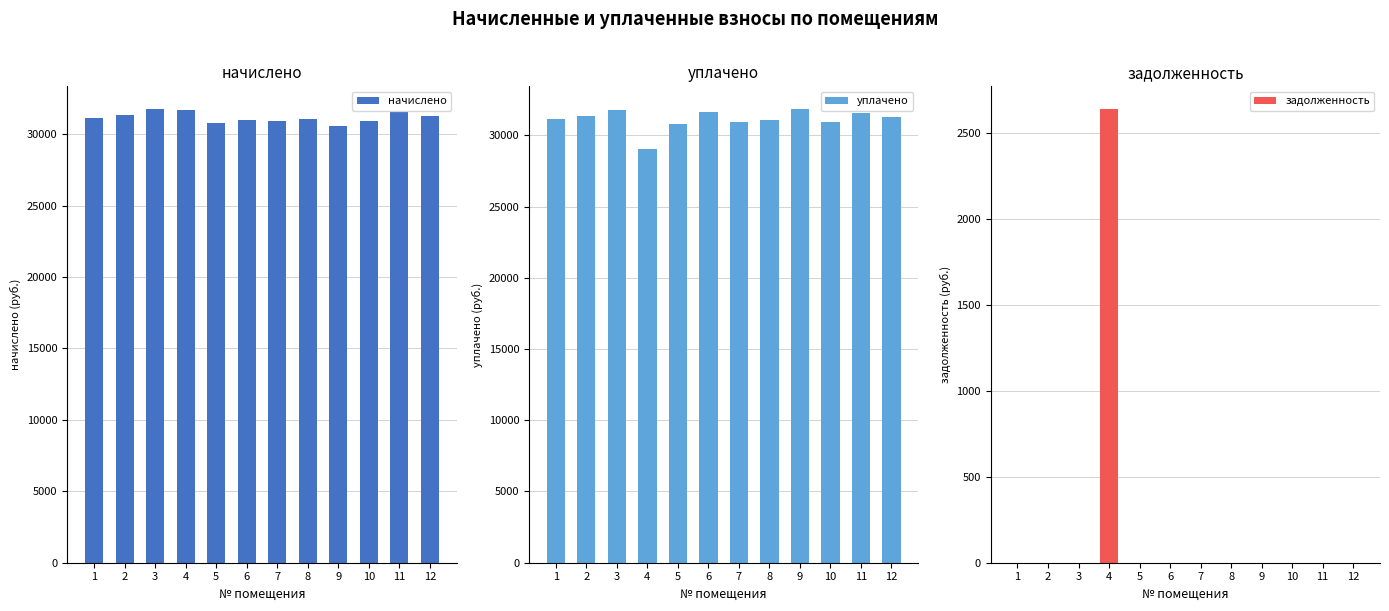

Reading right to left, extract all data points from this chart.

начислено: 31265.3	31546.8	30901.0	30569.8	31066.6	30901.0	30984.0	30785.0	31679.3	31762.1	31364.6	31116.2
уплачено: 31265.3	31546.8	30901.0	31843.5	31066.6	30901.0	31629.5	30785.0	29039.3	31762.1	31364.6	31116.2
задолженность: 0.0	0.0	0.0	0.0	0.0	0.0	0.0	0.0	2639.9	0.0	0.0	0.0